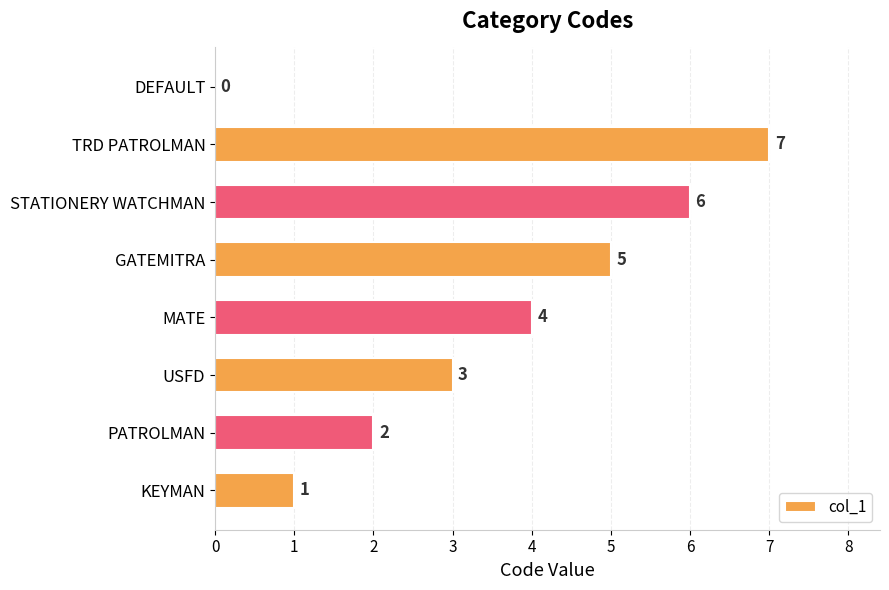

How many series are shown in this chart?

1